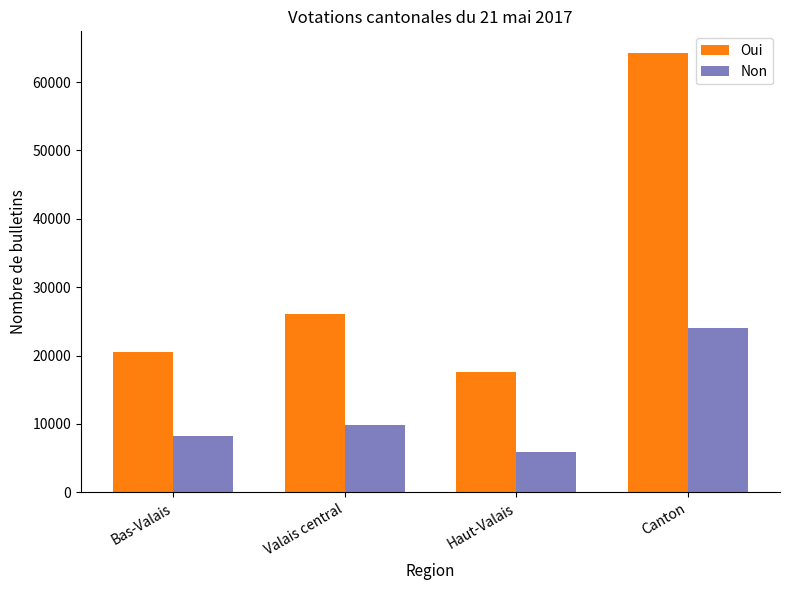

Rank the series at Haut-Valais from lowest to highest value.

Non, Oui